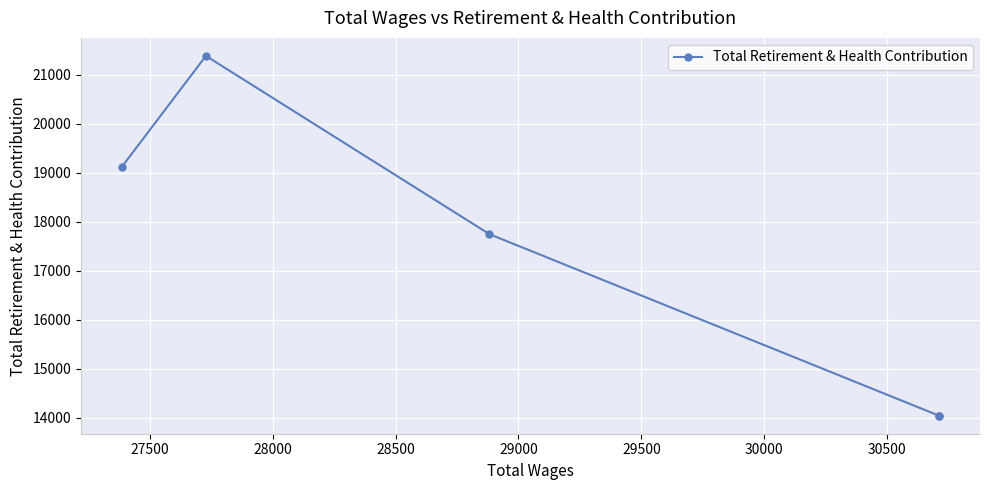

Does the chart display data point markers on the line(s)?

Yes